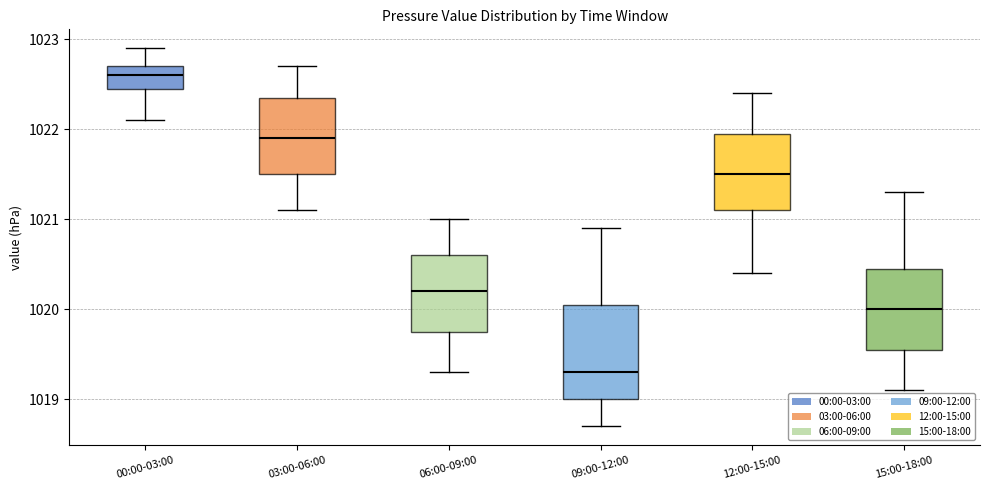

Where is the upper edge of the box for 15:00-18:00 on the y-axis? The values are not printed on the chart, so give them approximately, as read against the axis.

1020.5